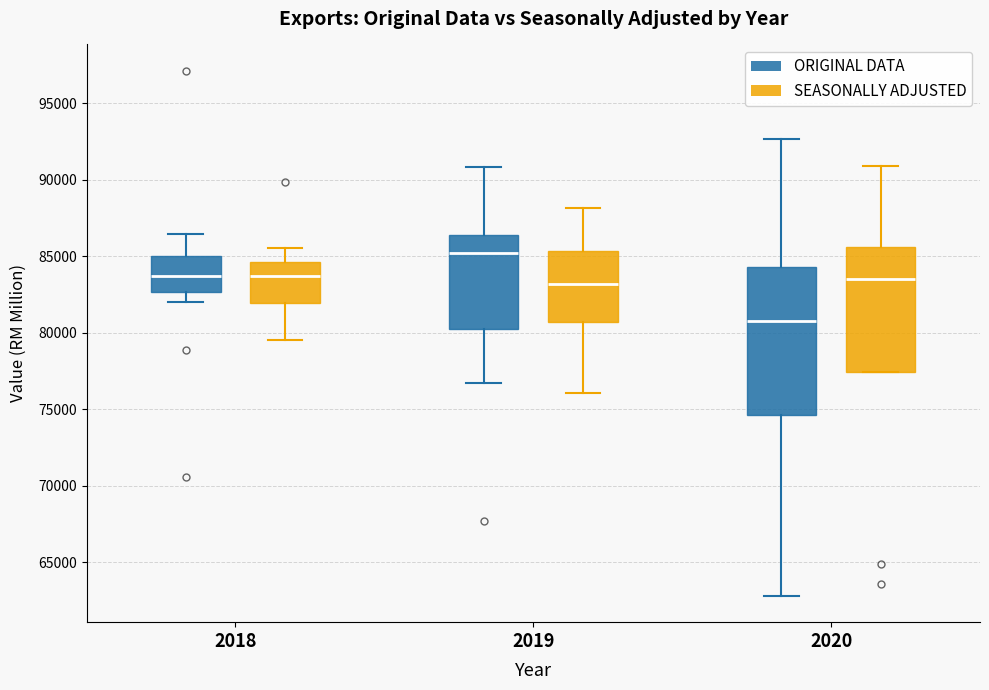

Which box has the highest median line?

2019 (ORIGINAL DATA)